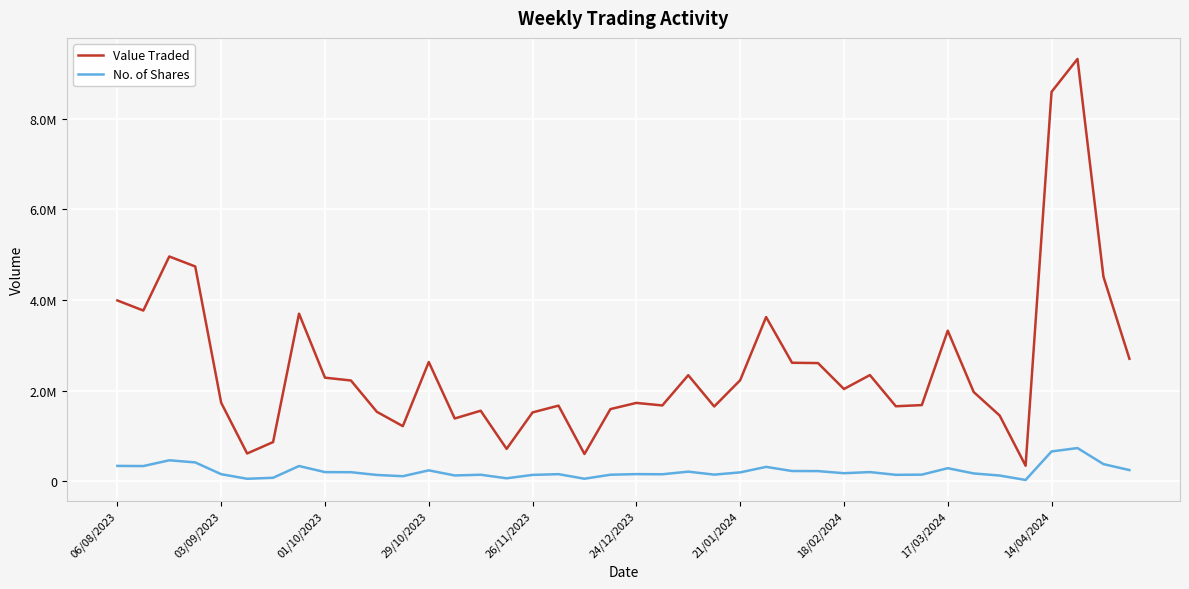

List the series in order of their overall mean, lowest first.

No. of Shares, Value Traded